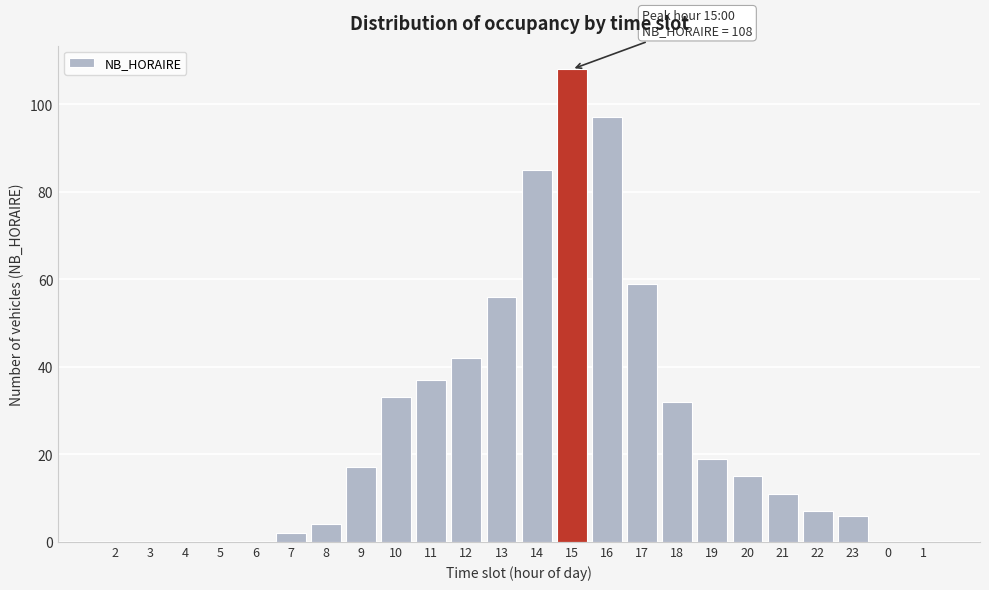

Reading left to right, what are all the values shown in this chart?

2=0	3=0	4=0	5=0	6=0	7=2	8=4	9=17	10=33	11=37	12=42	13=56	14=85	15=108	16=97	17=59	18=32	19=19	20=15	21=11	22=7	23=6	0=0	1=0